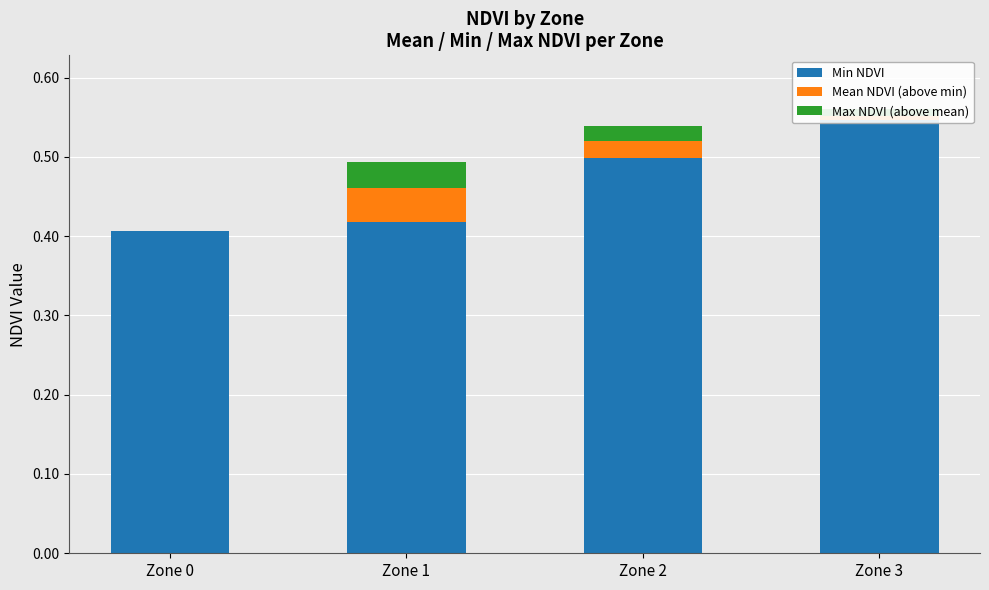

At which category does the chart reach its peak across all series?

Zone 3